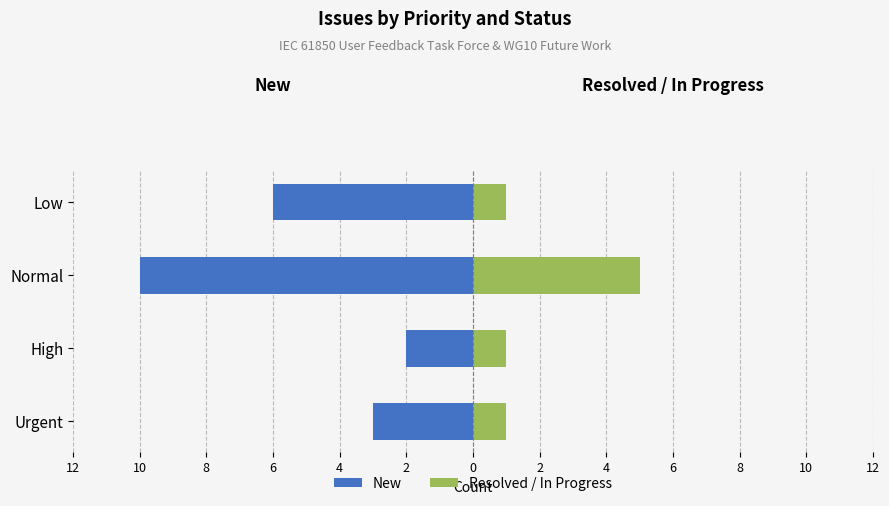

How many bars are there in each group?

2